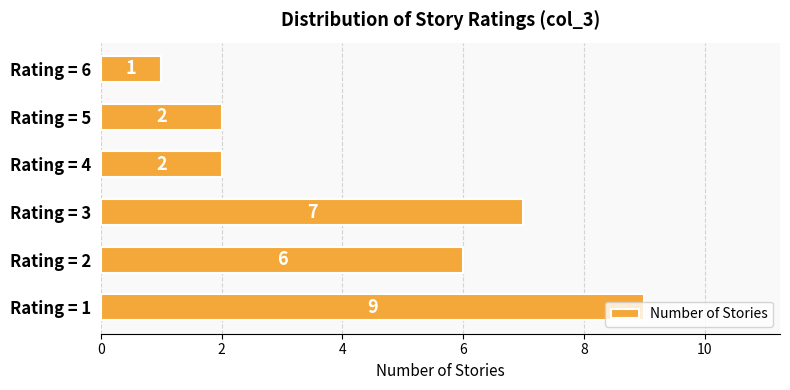

Where is the data nearest to the value 5?

Rating = 2